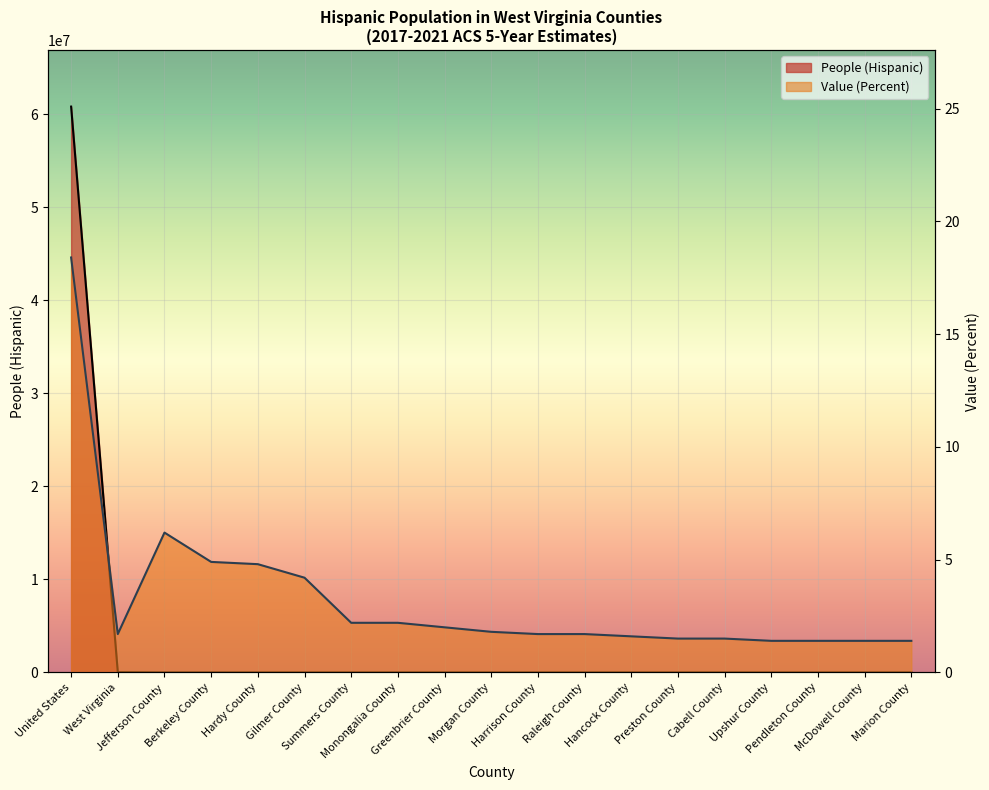

Rank the series at Upshur County from lowest to highest value.

Value (Percent), People (Hispanic)